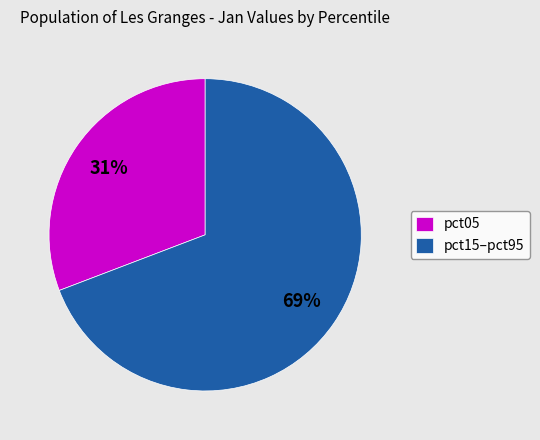

To the nearest percent, what is the difference between the largest and smallest slice percentages?

38%